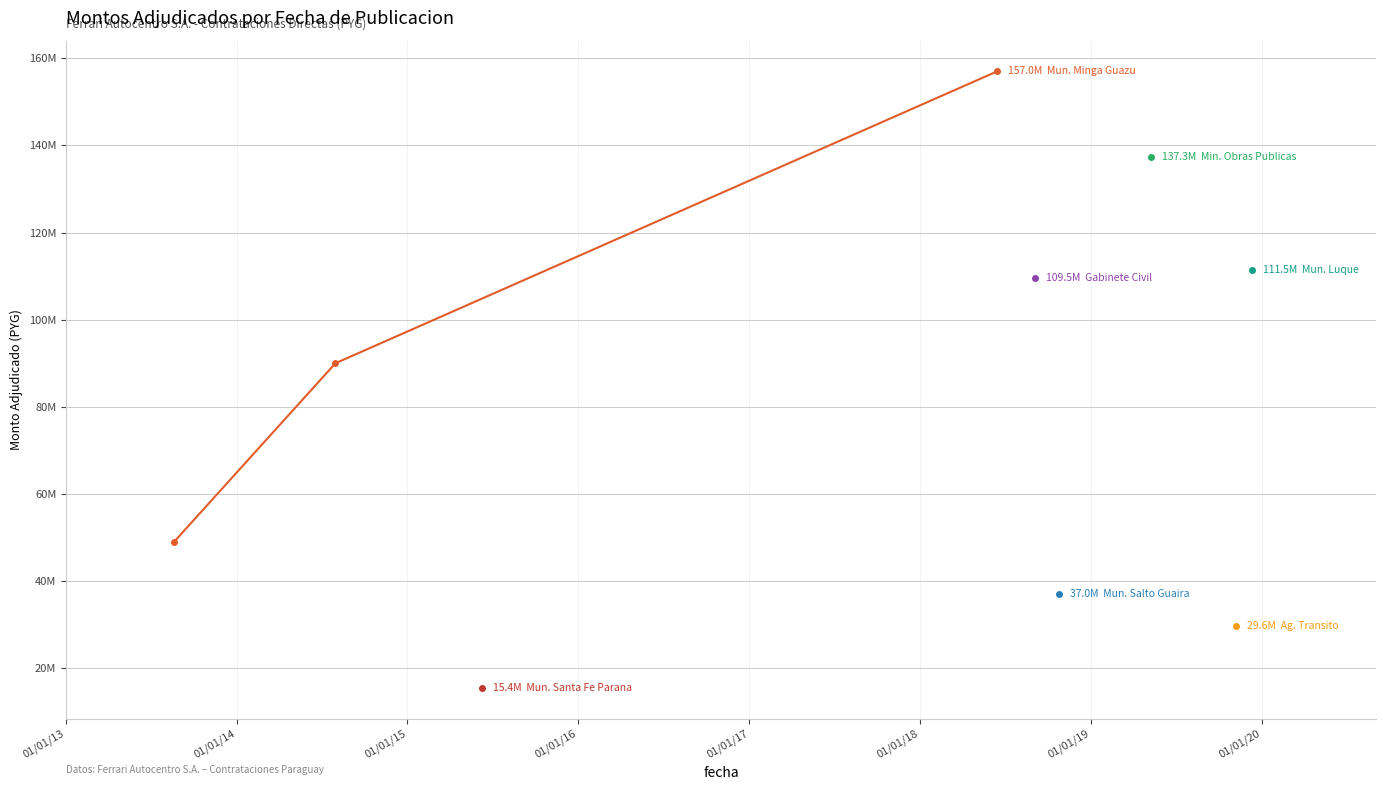

What is the greatest value displayed?

157000000